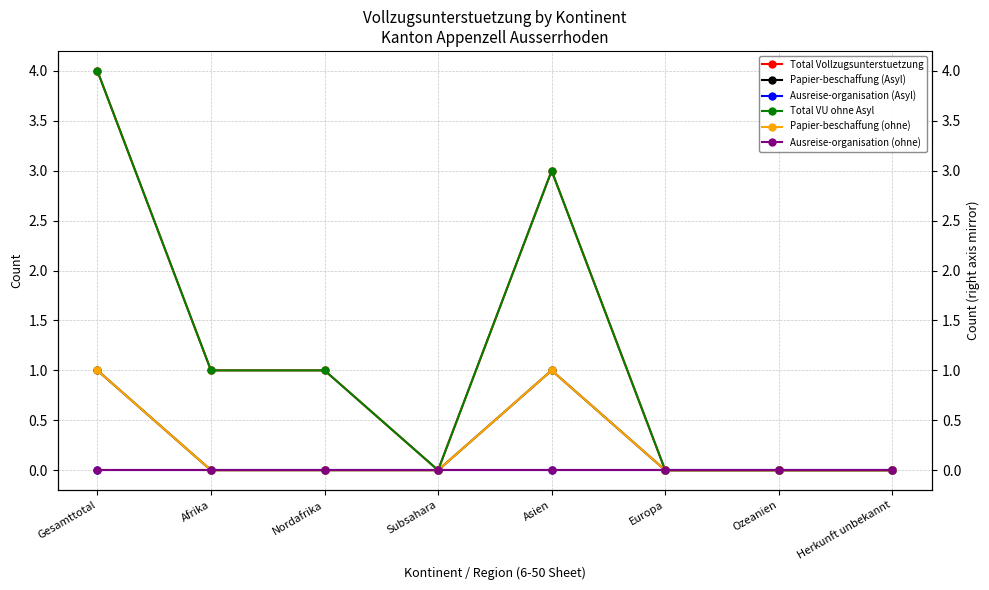

Reading left to right, what are all the values shown in this chart?

Total Vollzugsunterstuetzung: 4	1	1	0	3	0	0	0
Papier-beschaffung (Asyl): 1	0	0	0	1	0	0	0
Ausreise-organisation (Asyl): 0	0	0	0	0	0	0	0
Total VU ohne Asyl: 4	1	1	0	3	0	0	0
Papier-beschaffung (ohne): 1	0	0	0	1	0	0	0
Ausreise-organisation (ohne): 0	0	0	0	0	0	0	0